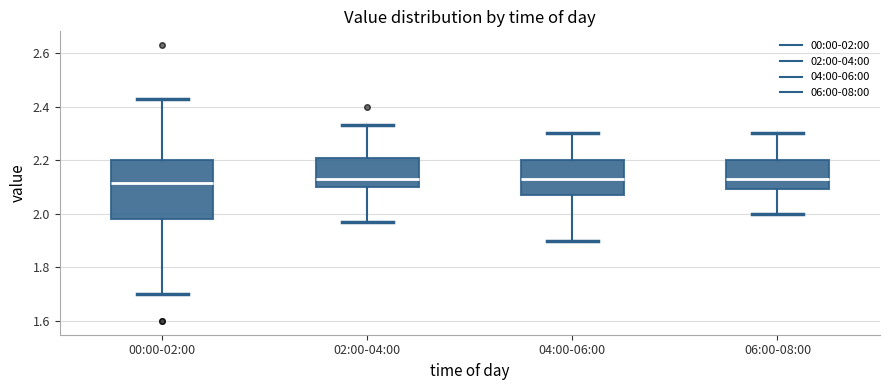

Reading left to right, transcribe this box plot: for each box, give where its median line is, the range the box spans, and where its two whiskers end, as read against the y-axis. The values are not printed on the chart, so give them approximately, as read against the axis.

00:00-02:00: median 2.12, box 1.98 to 2.20, whiskers 1.70 to 2.44
02:00-04:00: median 2.14, box 2.10 to 2.20, whiskers 1.98 to 2.34
04:00-06:00: median 2.14, box 2.08 to 2.20, whiskers 1.90 to 2.30
06:00-08:00: median 2.14, box 2.10 to 2.20, whiskers 2.00 to 2.30